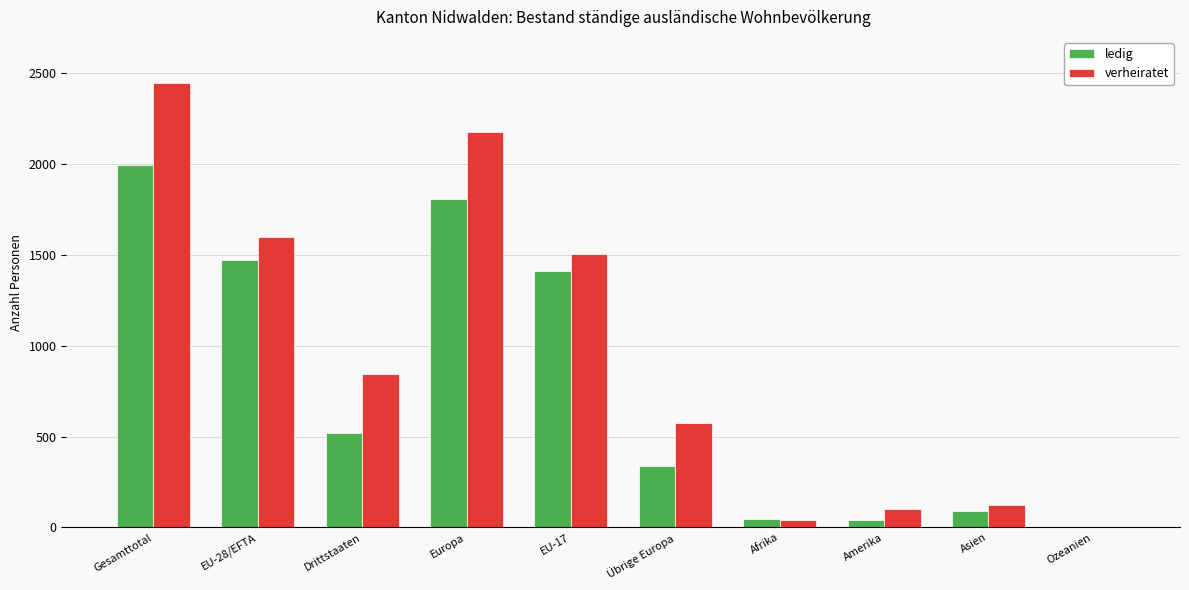

What is the maximum value for verheiratet?

2447